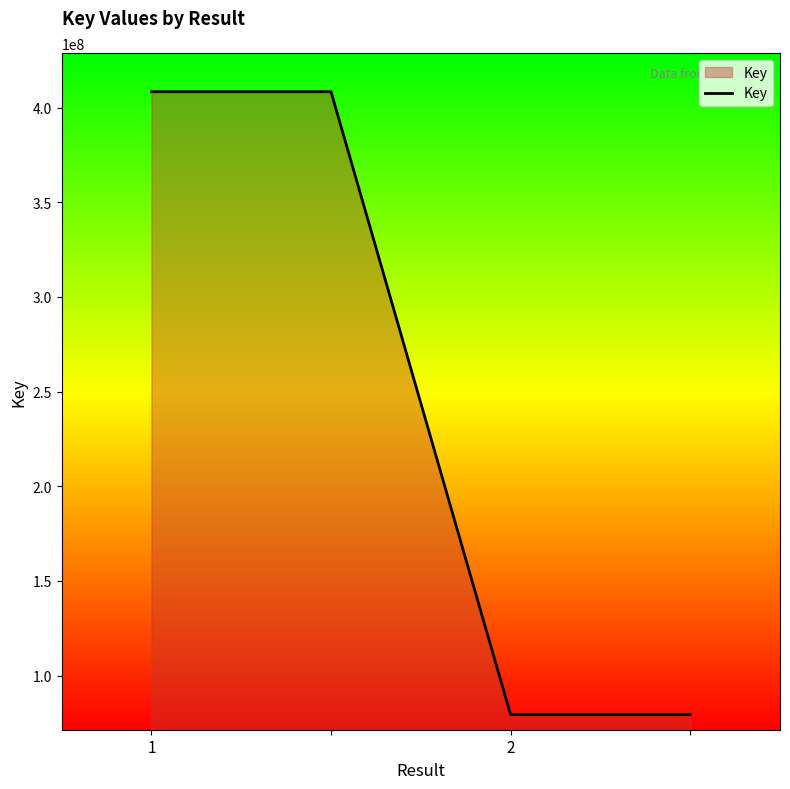

How many categories are shown in the chart?

4